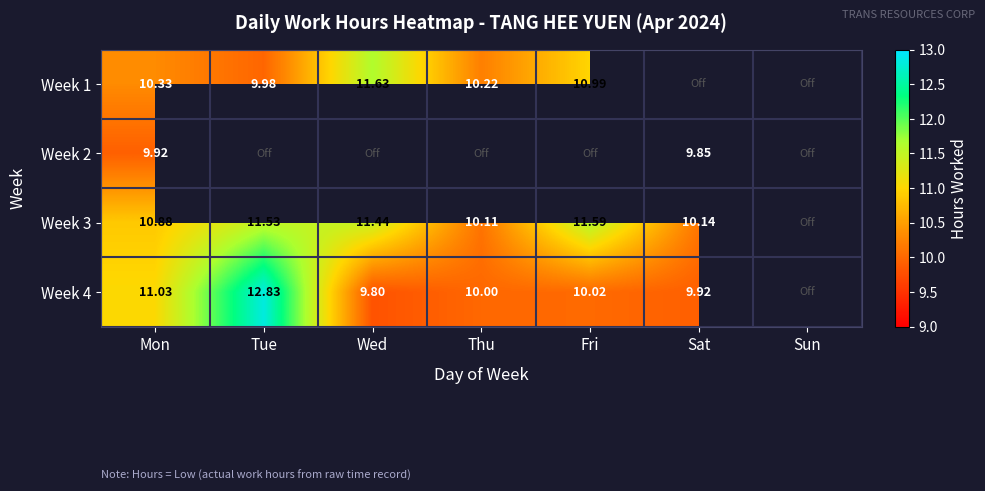

What is the highest value of the Week 4 series?

12.8